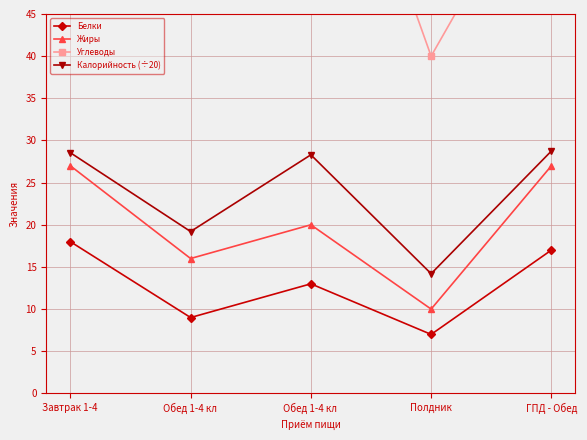

What is the approximate value of Калорийность (÷20) at ГПД - Обед?

28.8